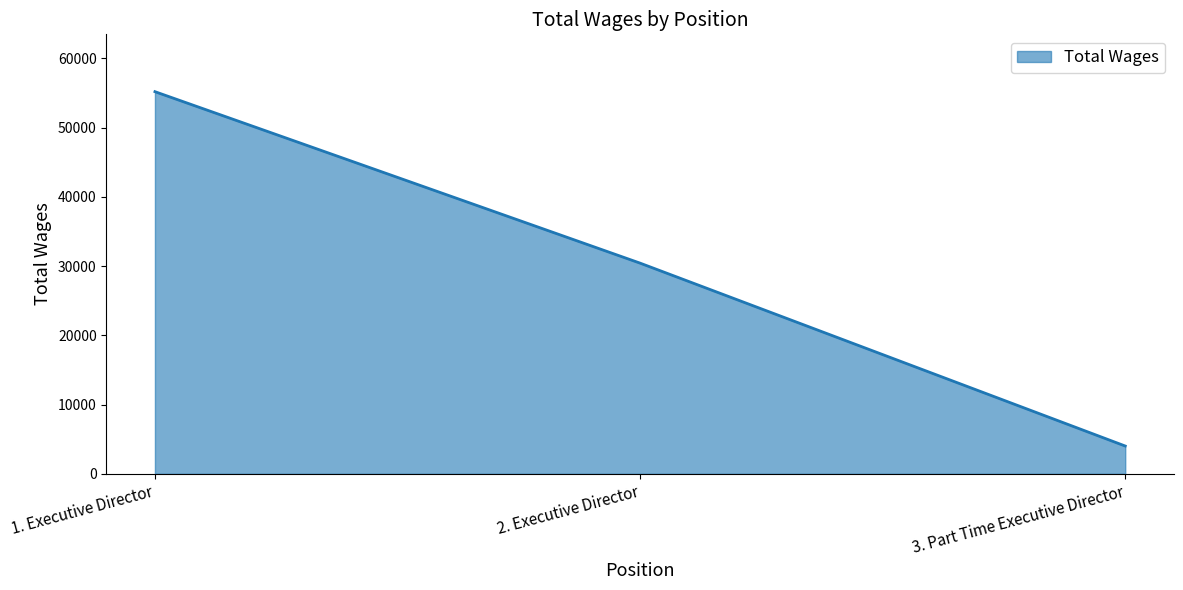

What is the difference between the second highest and minimum values?

26419